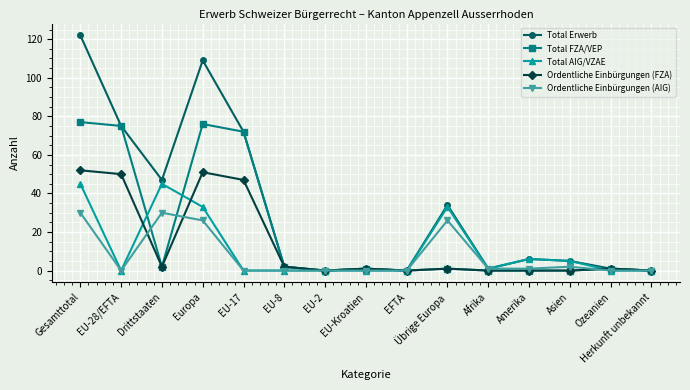

Where do Total AIG/VZAE and Ordentliche Einbürgungen (FZA) first cross each other?

EU-28/EFTA and Drittstaaten